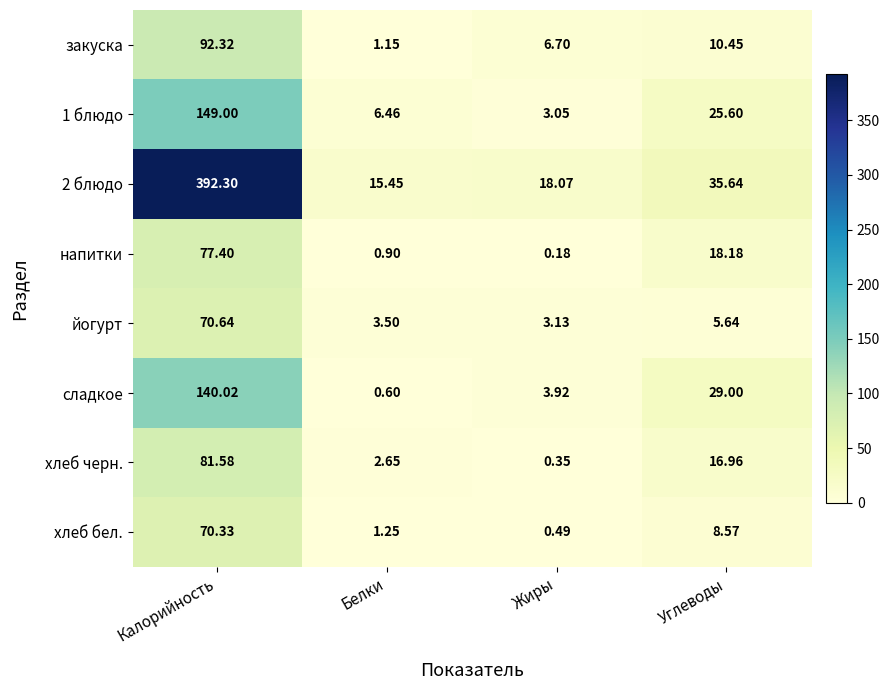

How many values in the 2 блюдо series are below 35?

2